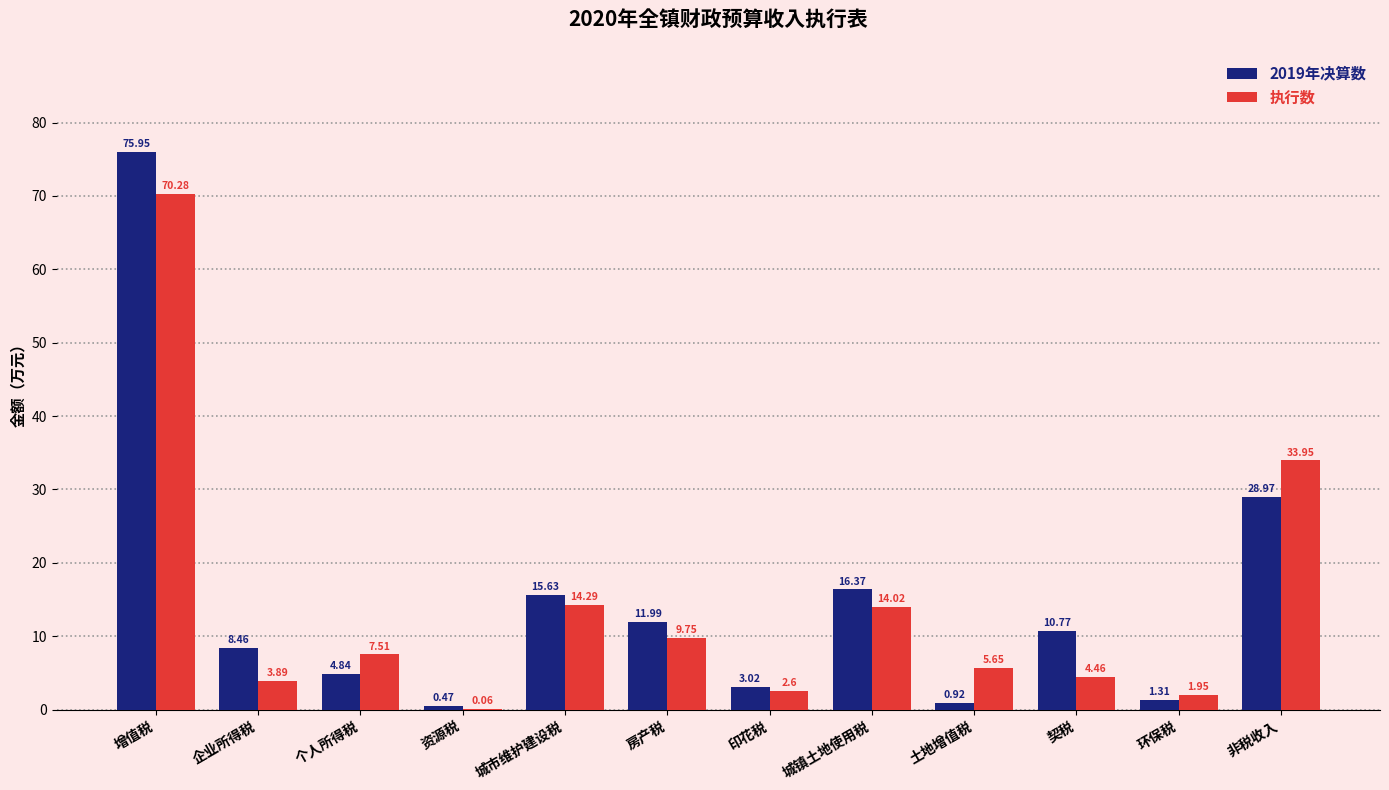

What is the total value across all series at 非税收入?

62.9